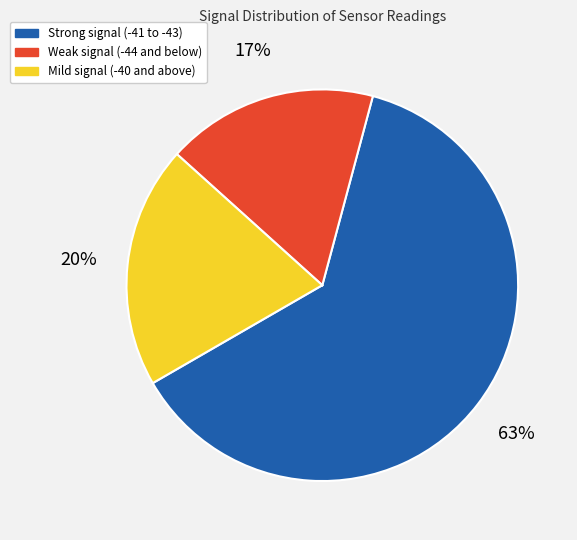

Is there a majority slice in this chart?

Yes